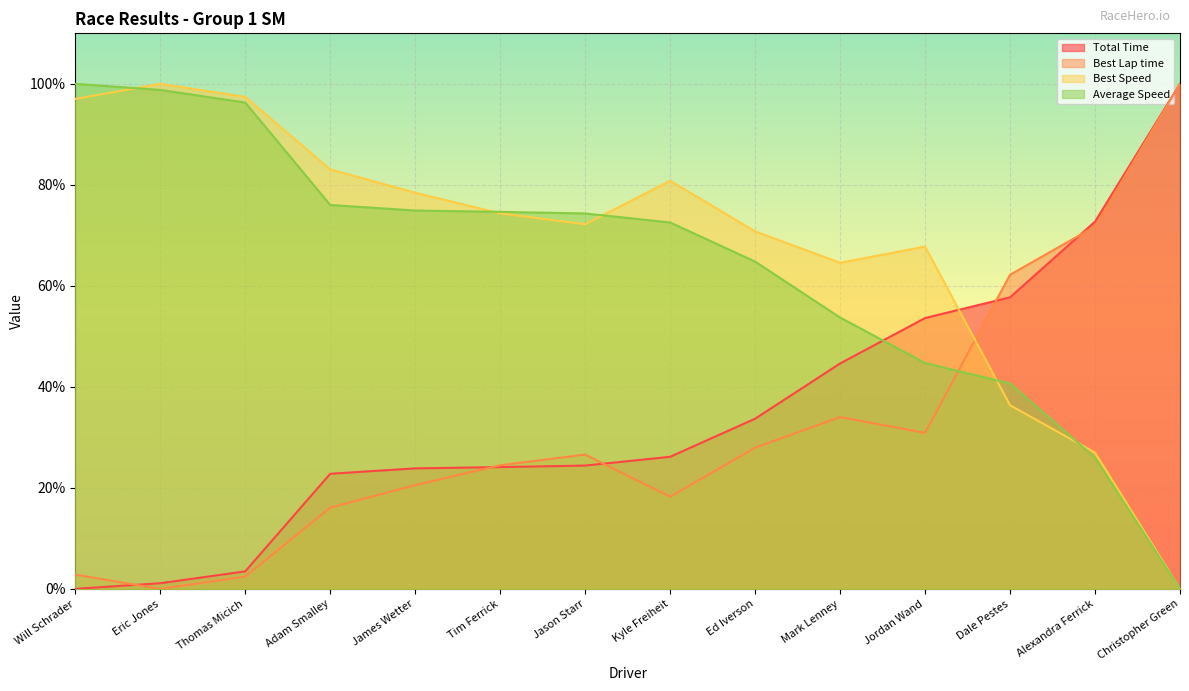

The Best Lap time series shows 0.1 at Adam Smalley. True or false?

False